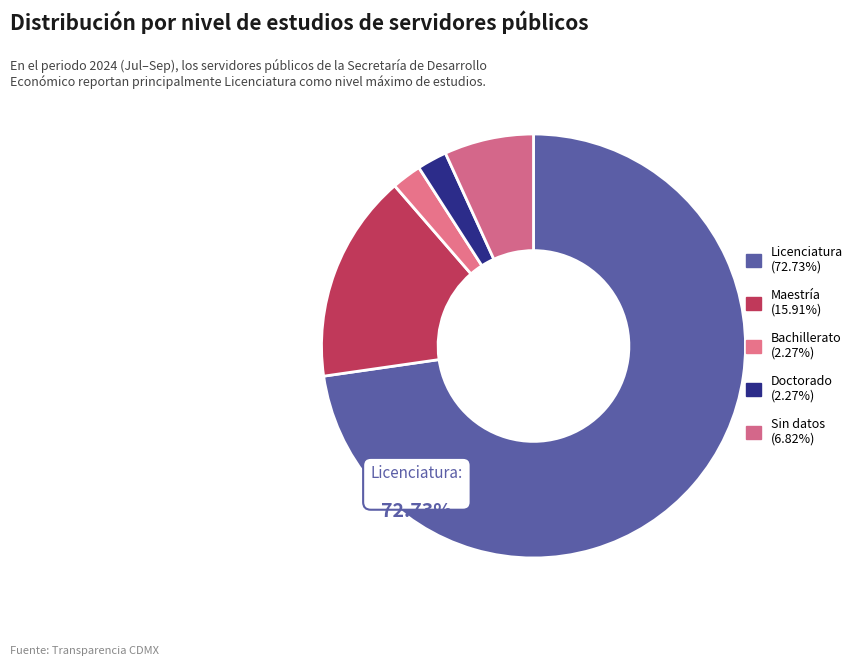

How many segments does this pie chart have?

5